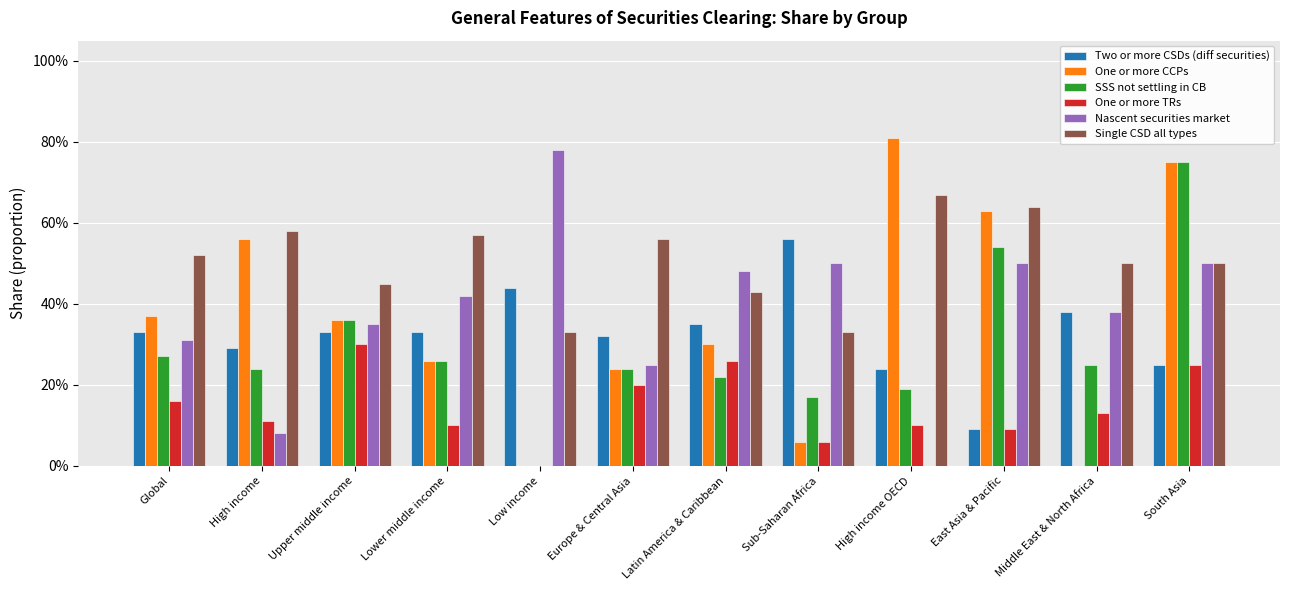

What is the sum of all Two or more CSDs (diff securities) values?

3.9